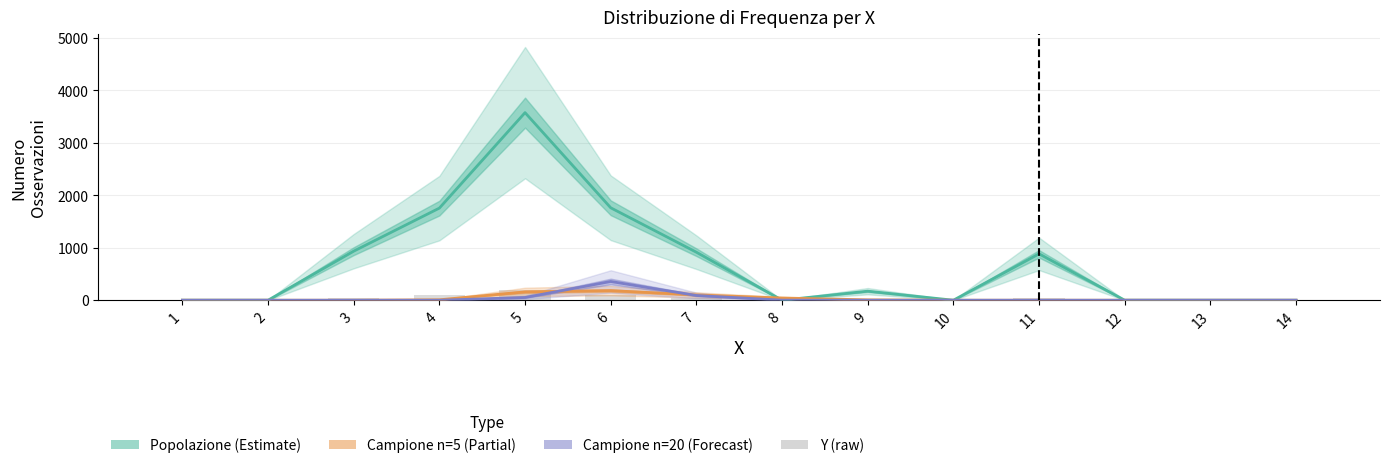

What is the highest value of the Campione n=20 series?

357